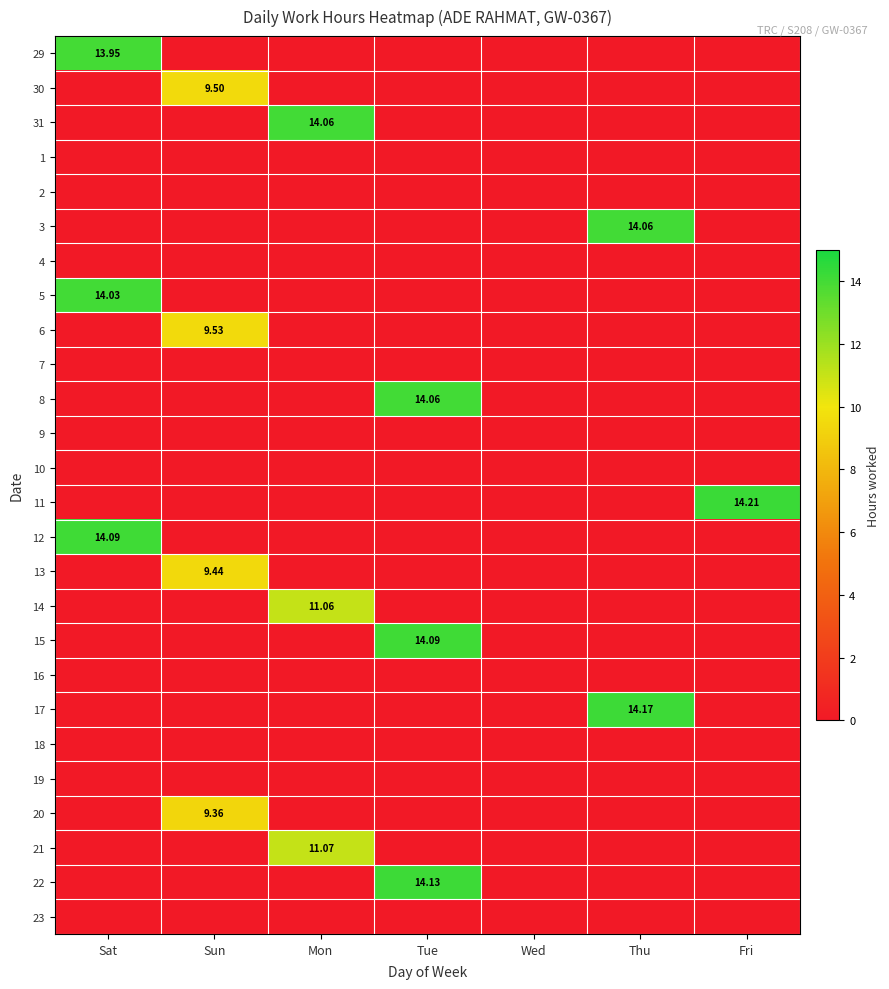

Is the value of 1 at Wed greater than the value of 4 at Tue?

No